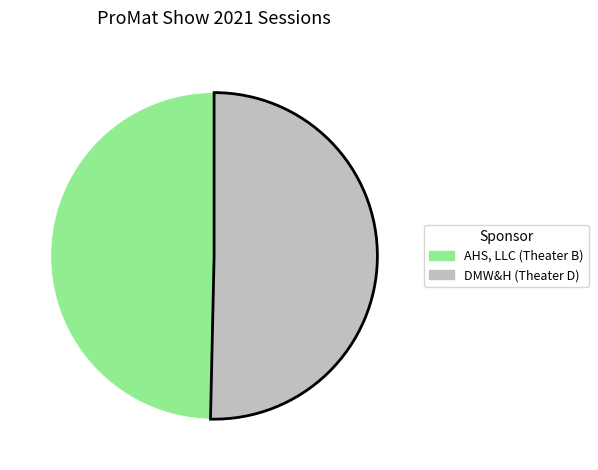

Count the number of slices in the pie.

2